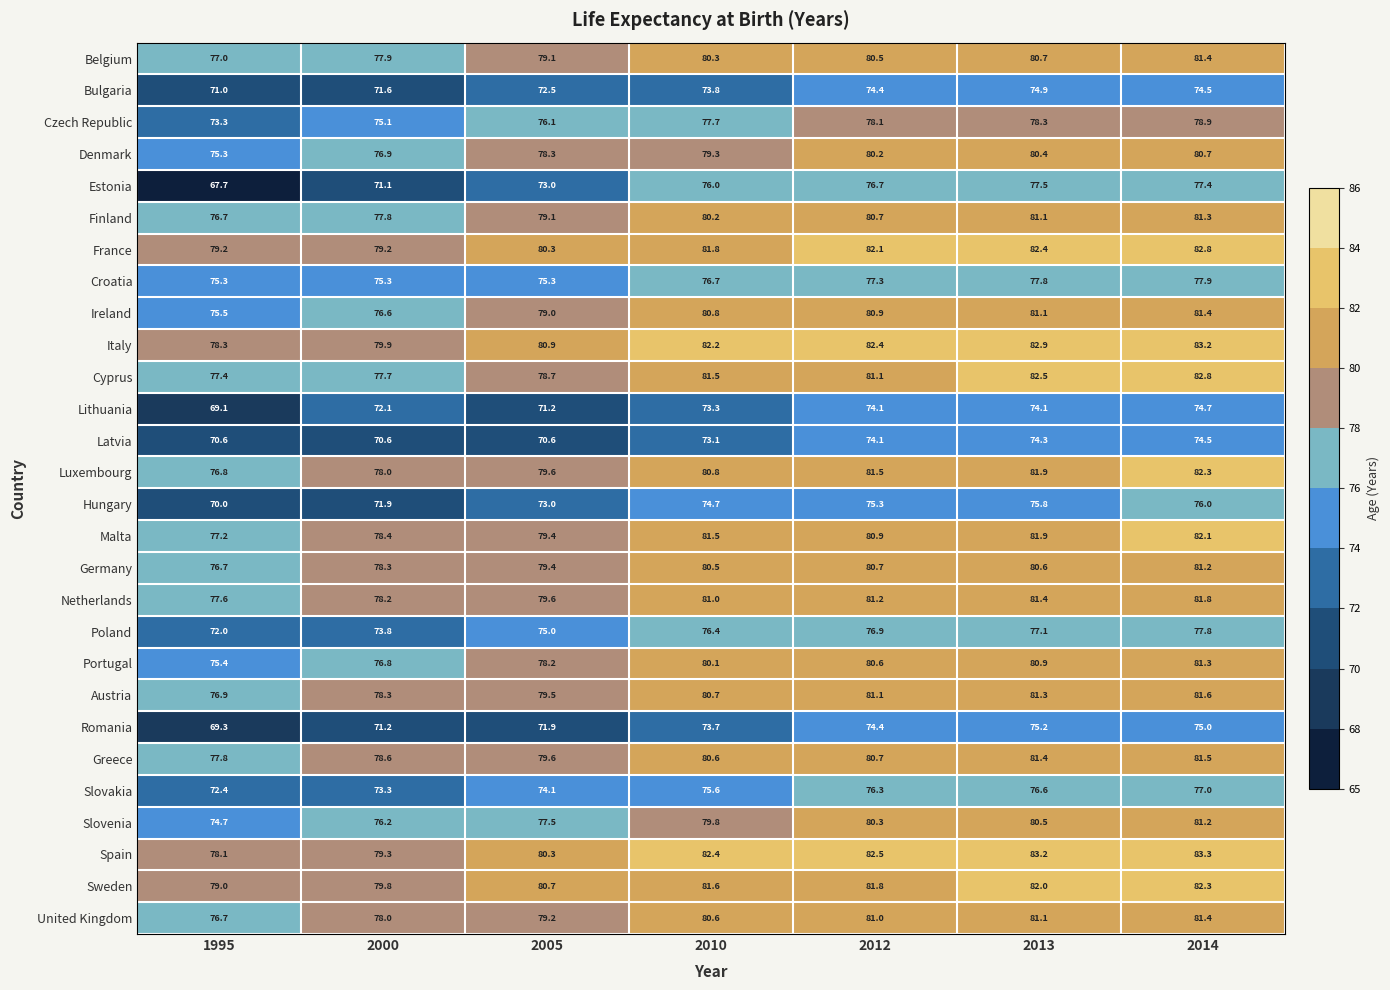

What is the difference between the second highest and second lowest values in the Finland series?

3.3